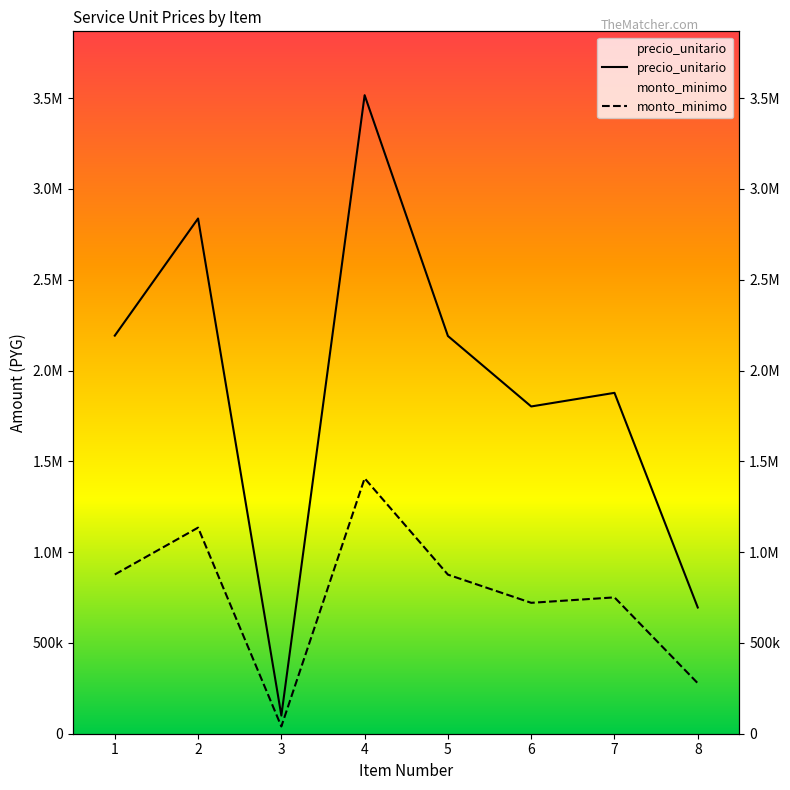

What is the sum of all precio_unitario values?

15209000